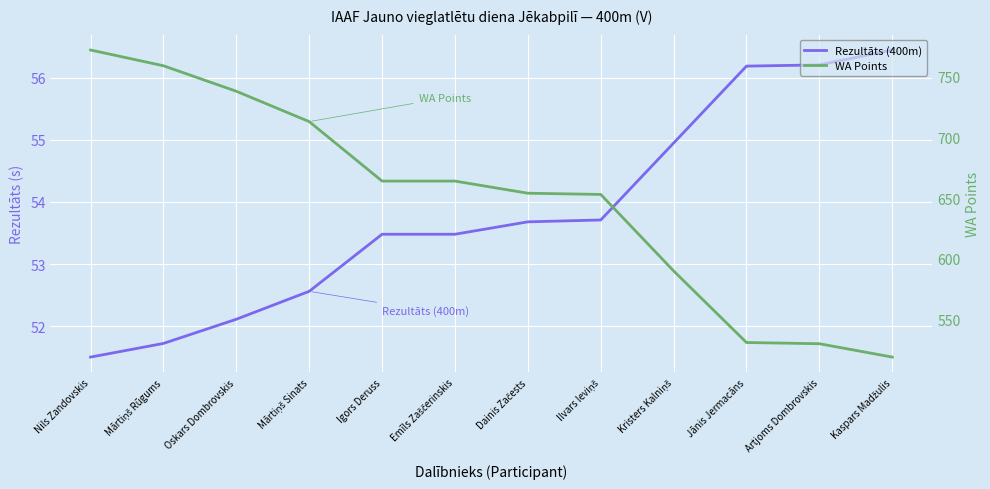

What is the difference between the highest and lowest values at Oskars Dombrovskis?

685.9